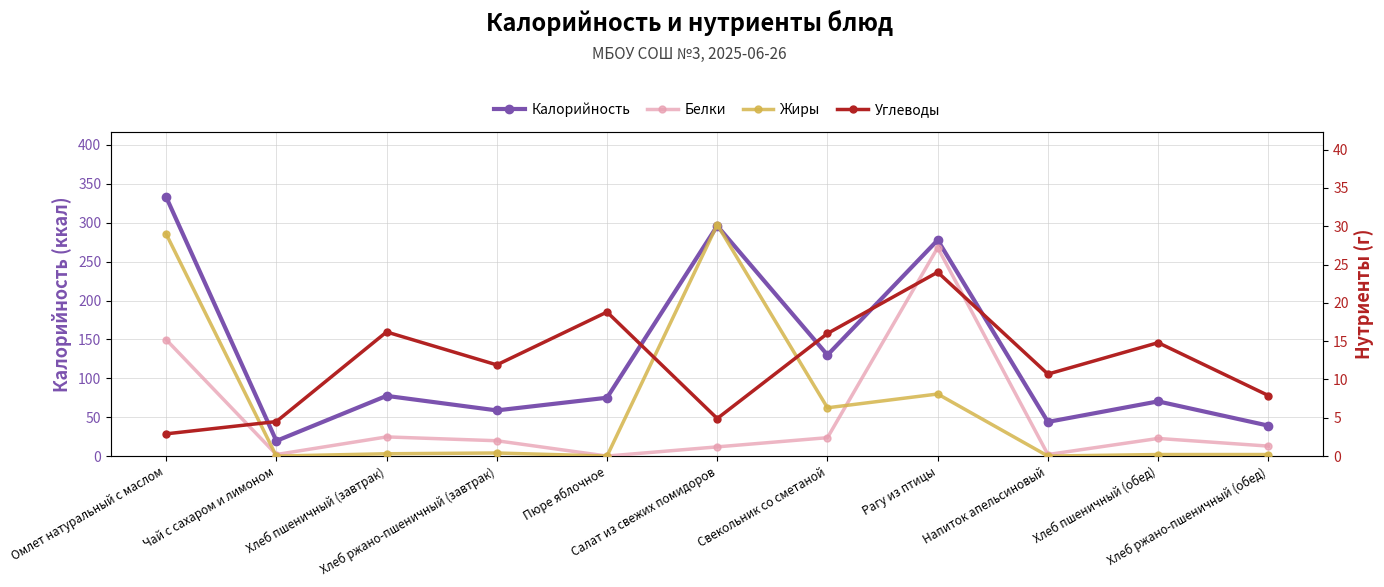

In Калорийность, how many points are higher than both neighbors (excluding endpoints)?

4